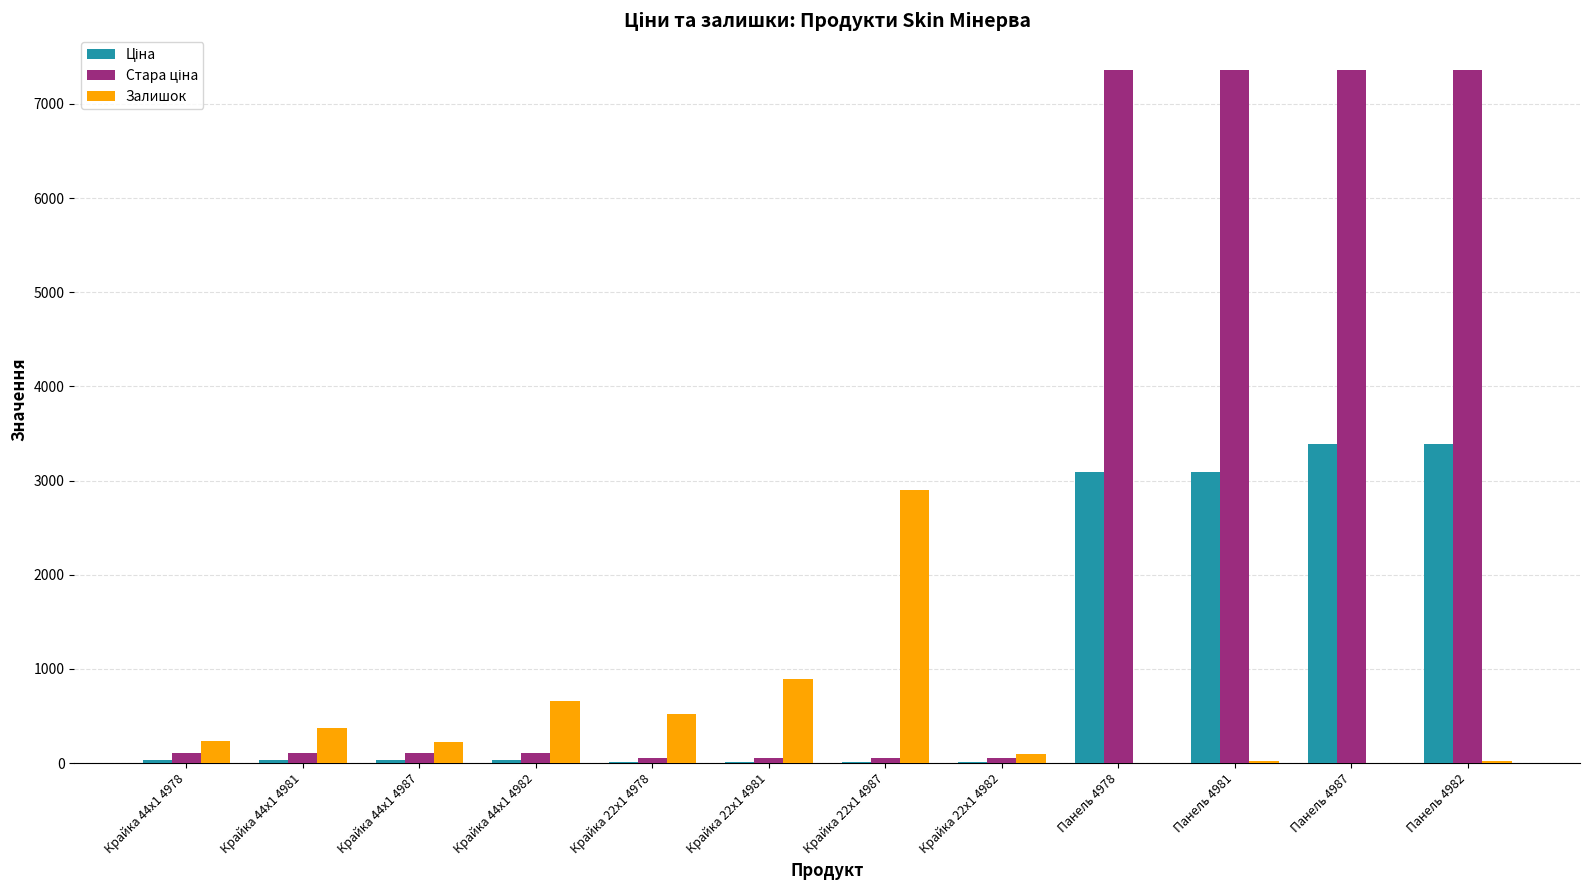

True or false: Залишок has a value of 237.0 at Крайка 44x1 4978.

True